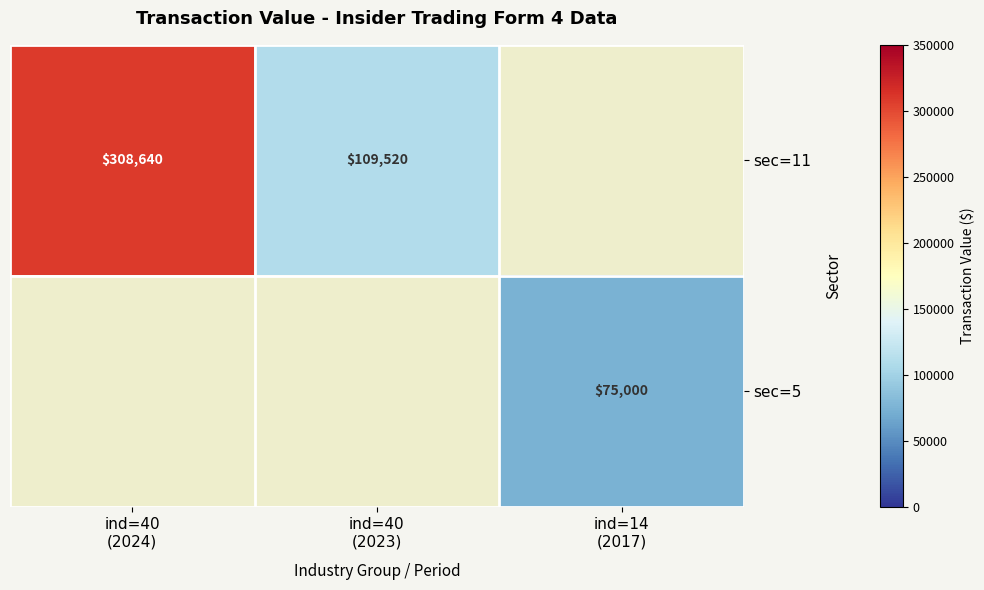

Between ind=40 (2024) and ind=40 (2023), which series saw the biggest shift?

sec=11